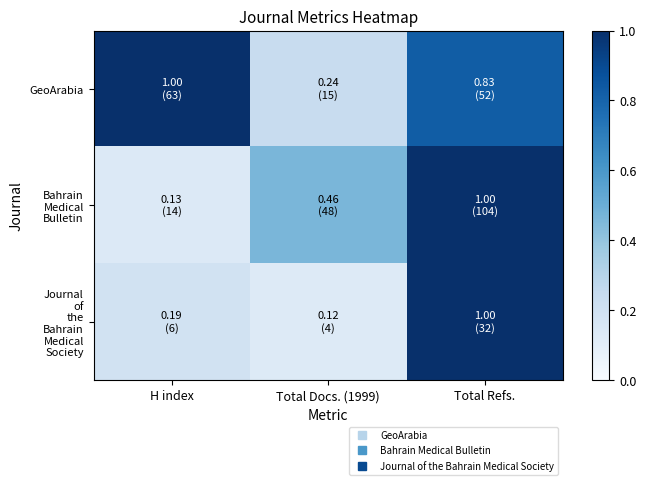

Which has a higher value, H index or Total Refs.?

H index